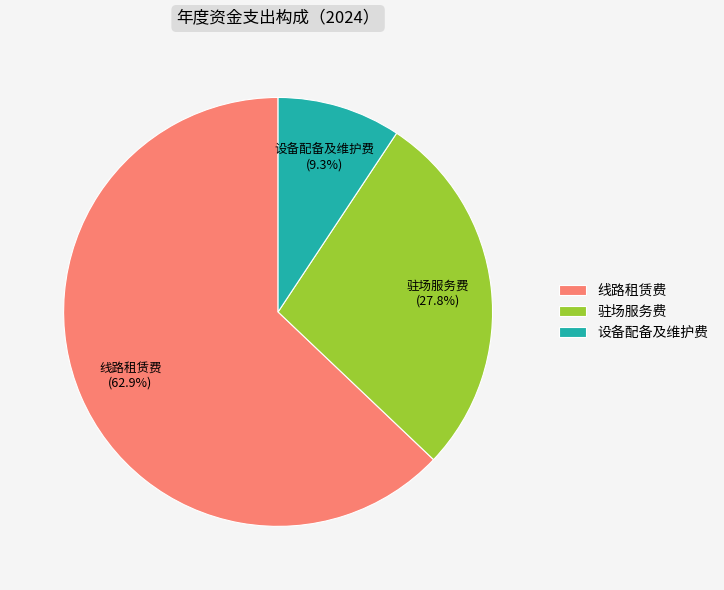

Rank the categories by value from lowest to highest.

设备配备及维护费, 驻场服务费, 线路租赁费